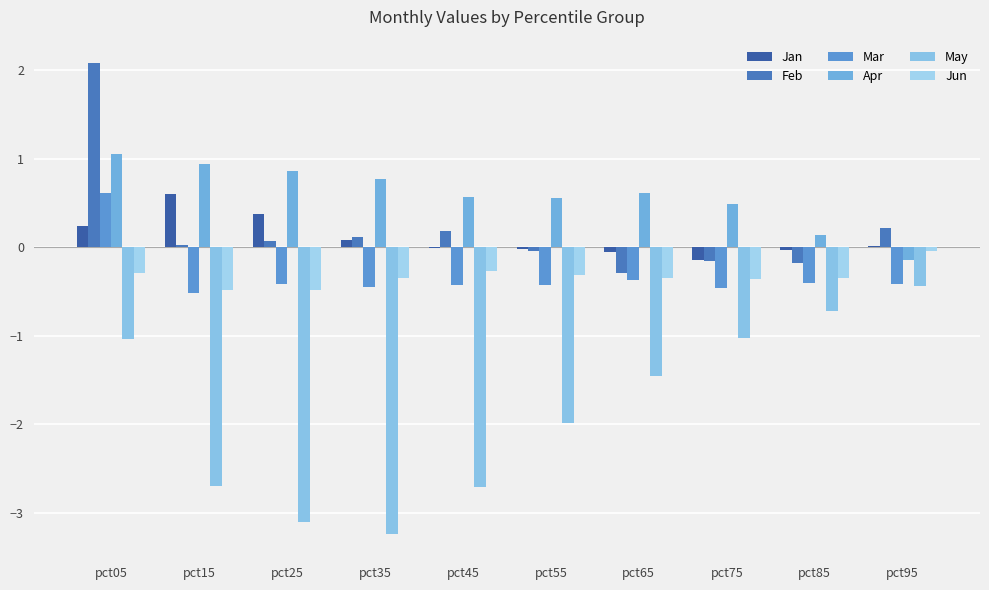

What is the sum of the Jun values at pct35 and pct25?

-0.8